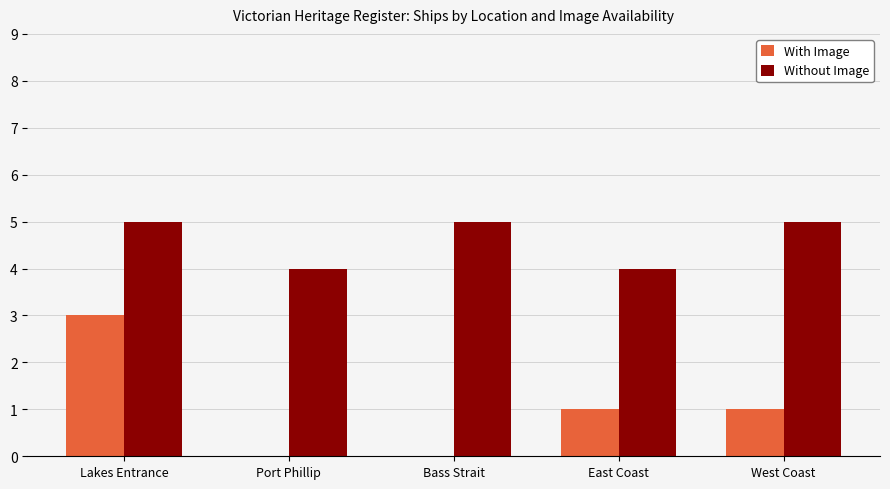

Is the value of With Image at Bass Strait greater than the value of Without Image at Bass Strait?

No